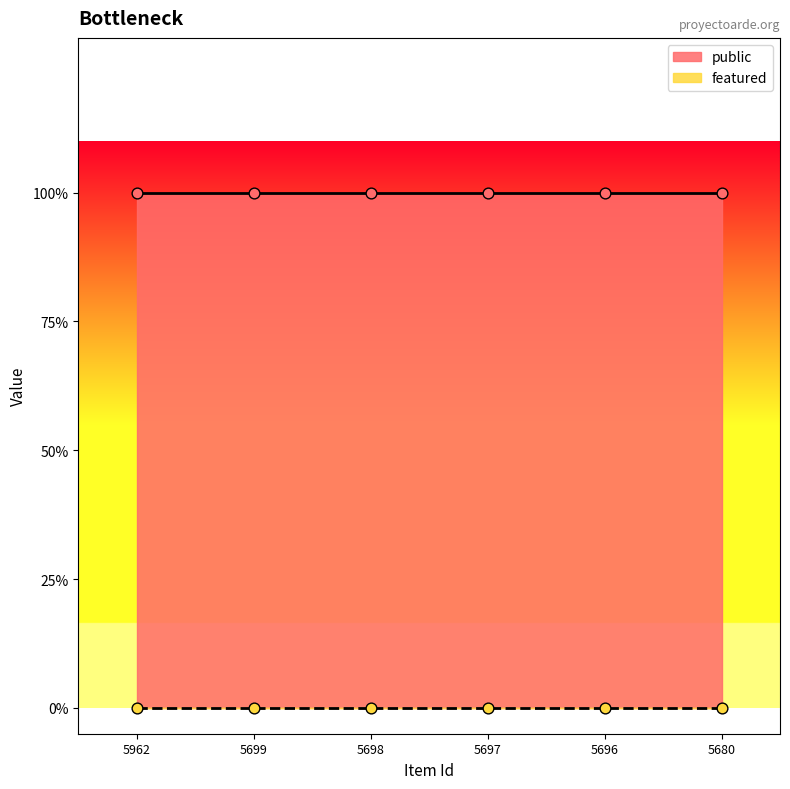

Which series contains the highest Y value?

public